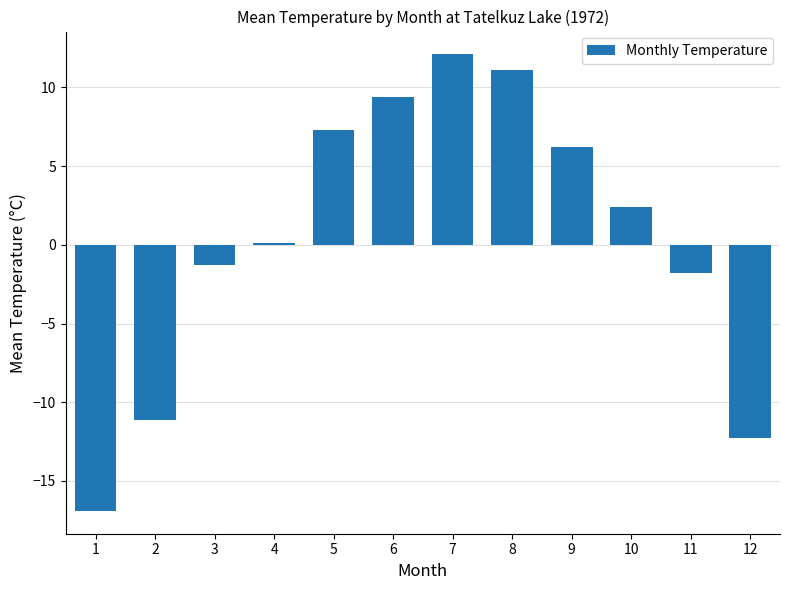

Which has a higher value, 9 or 2?

9